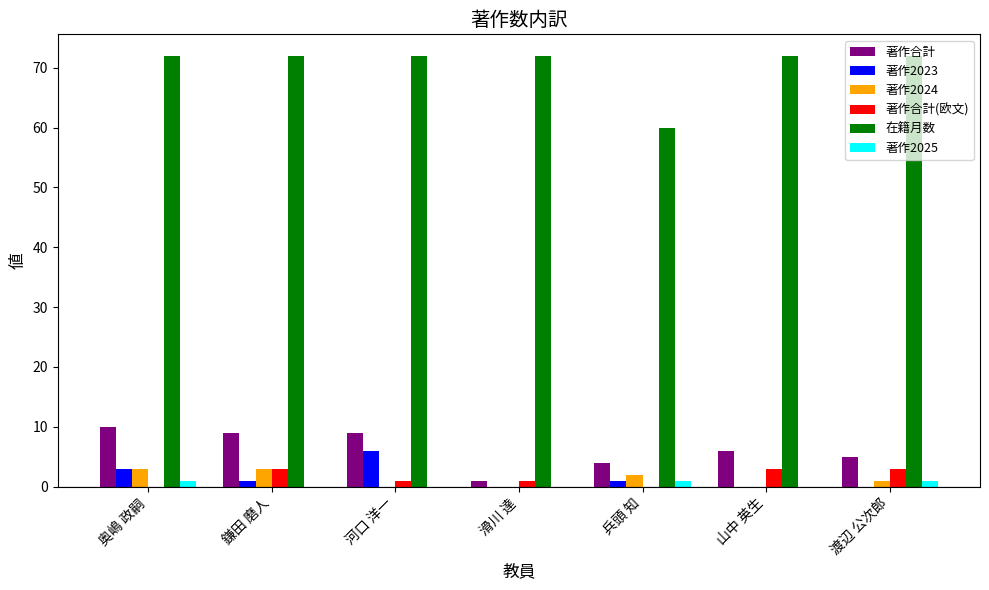

The 著作2023 series shows -3 at 山中 英生. True or false?

False